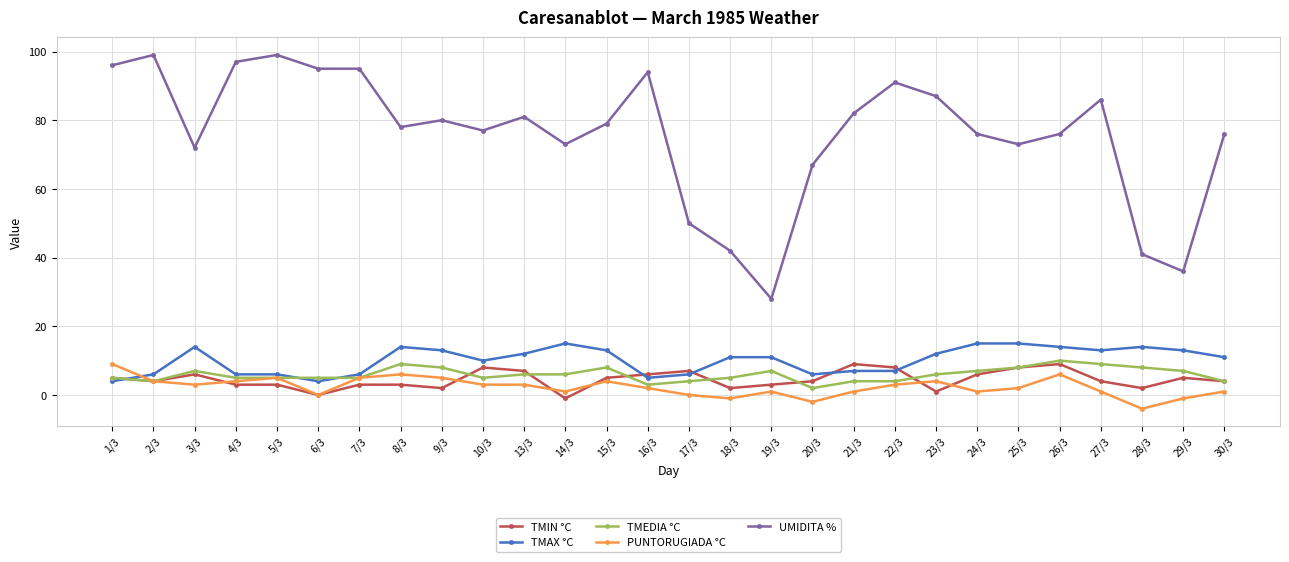

What is the difference between the maximum and minimum values in the UMIDITA % series?

71